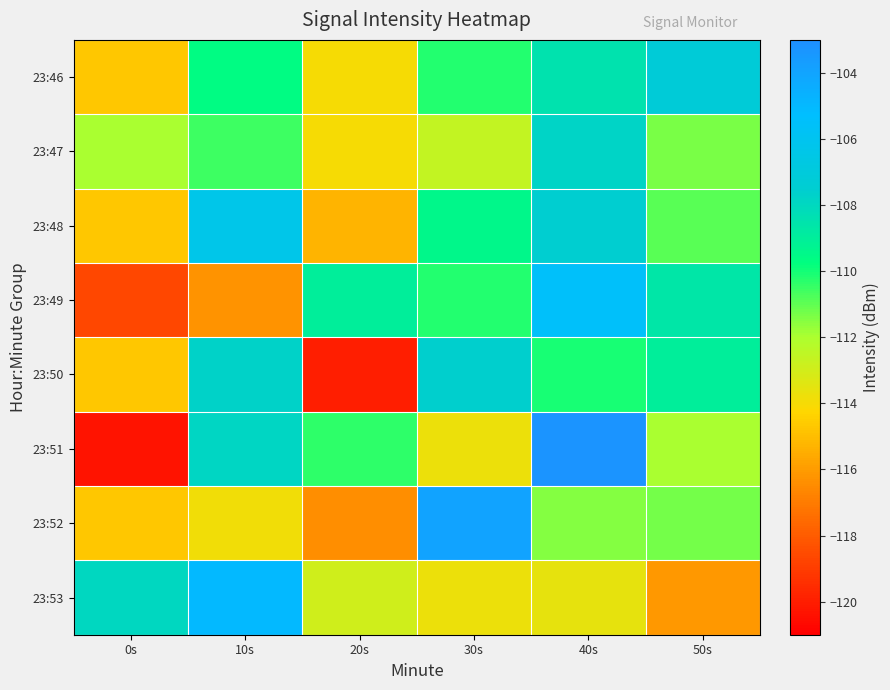

What is the total value across all series at 30s?

-881.5